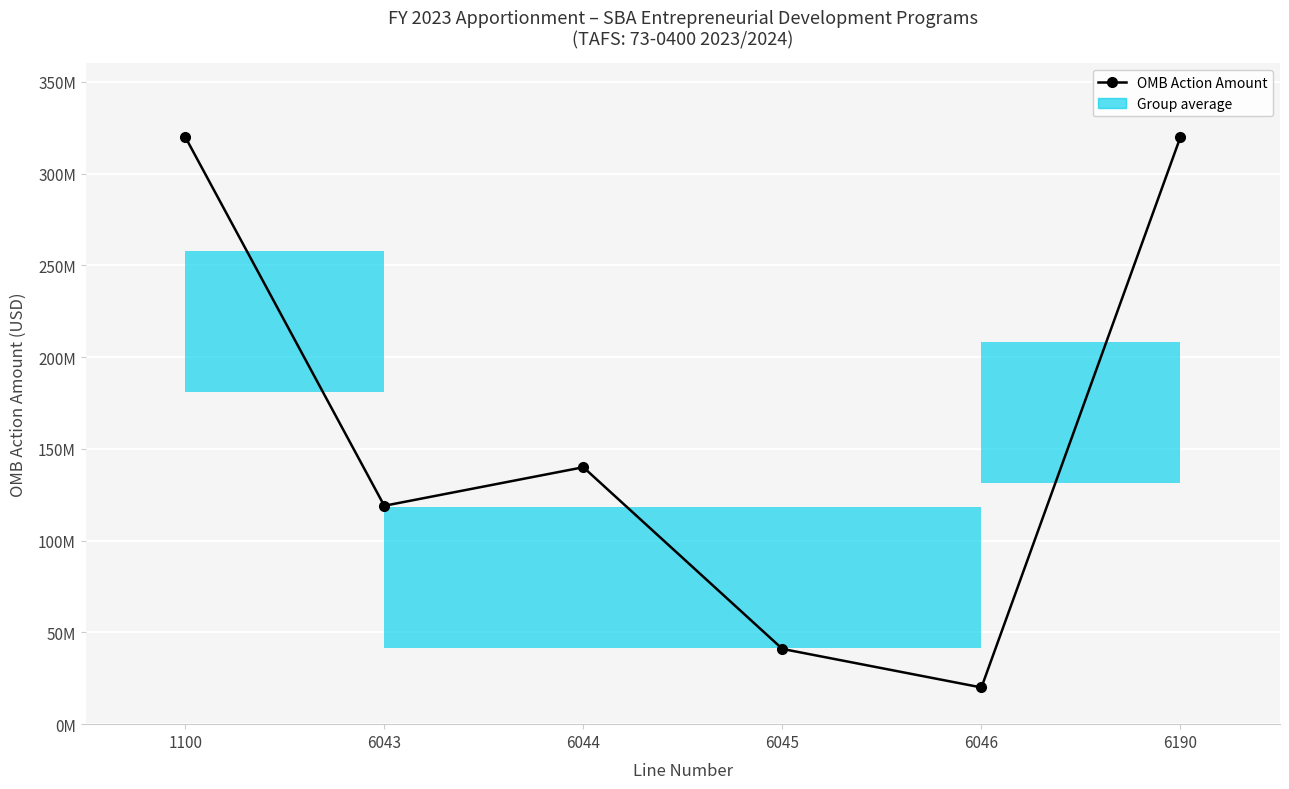

Which label corresponds to the largest value in the chart?

1100